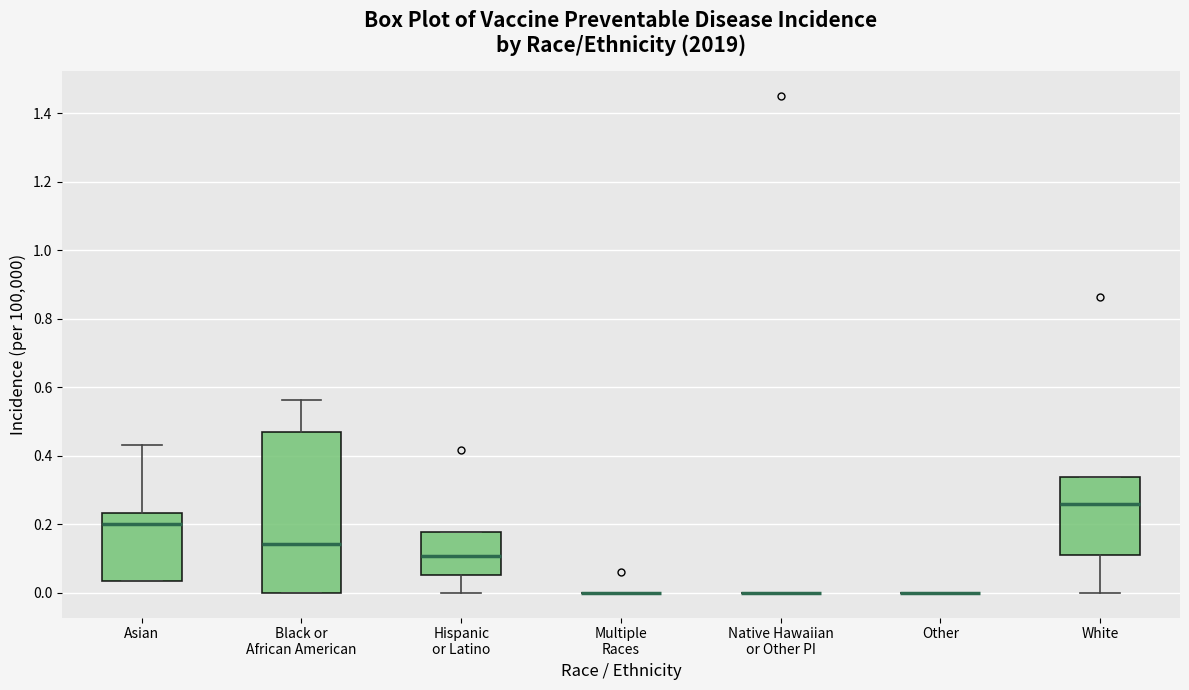

Reading left to right, read every box against the y-axis: the position of its median line, the range the box covers, and the ends of its whiskers. The values are not printed on the chart, so give them approximately, as read against the axis.

Asian: median 0.20, box 0.04 to 0.24, whiskers 0.04 to 0.44
Black or African American: median 0.14, box 0.00 to 0.46, whiskers 0.00 to 0.56
Hispanic or Latino: median 0.10, box 0.06 to 0.18, whiskers 0.00 to 0.18
Multiple Races: box collapsed to a line at 0.00, whiskers 0.00 to 0.00
Native Hawaiian or Other PI: box collapsed to a line at 0.00, whiskers 0.00 to 0.00
Other: box collapsed to a line at 0.00, whiskers 0.00 to 0.00
White: median 0.26, box 0.12 to 0.34, whiskers 0.00 to 0.34